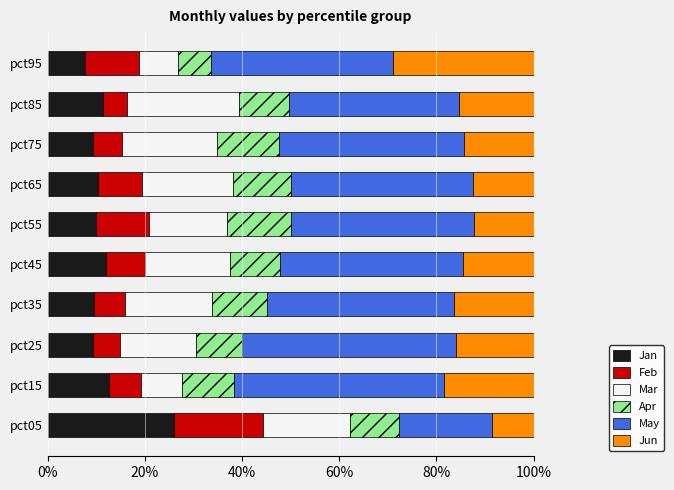

True or false: Jan has a value of 9.4 at pct75.

True